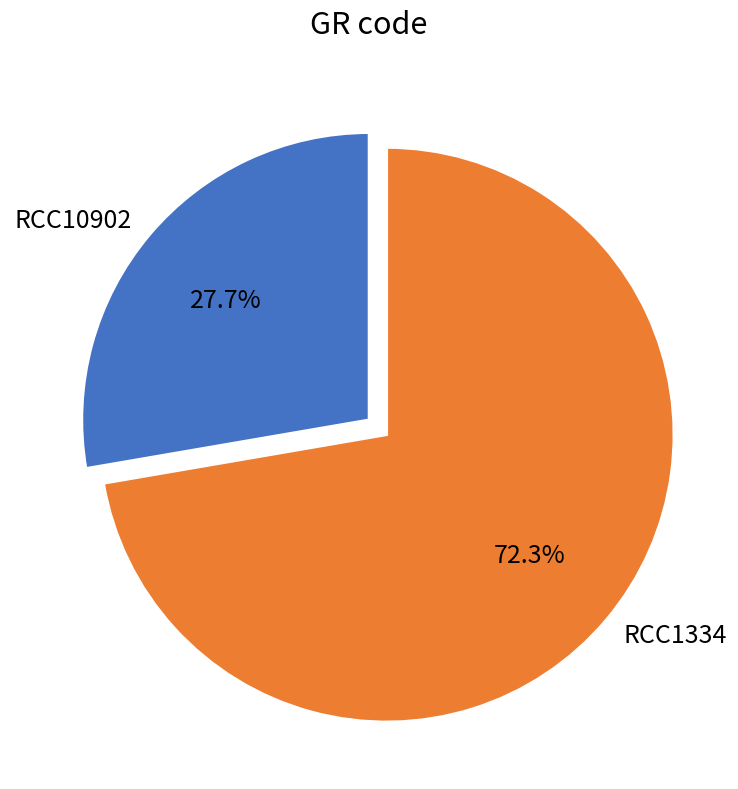

To the nearest percent, what portion does RCC1334 represent?

72%